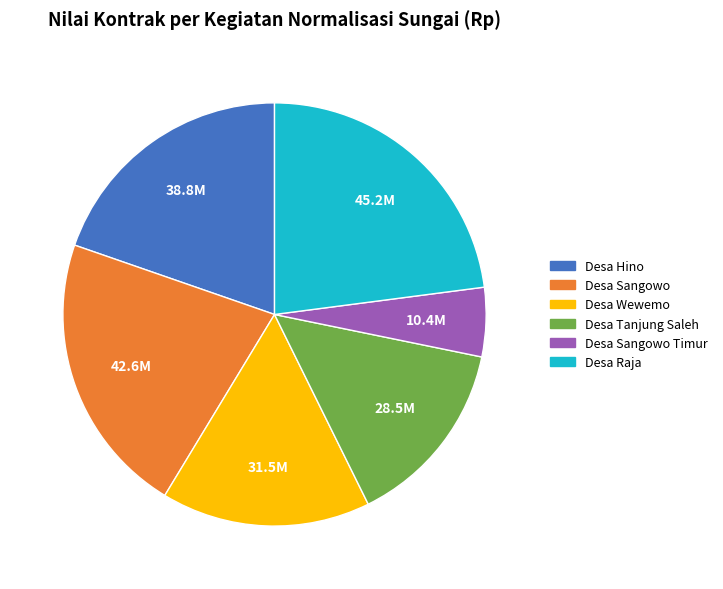

Does any single category account for the majority?

No